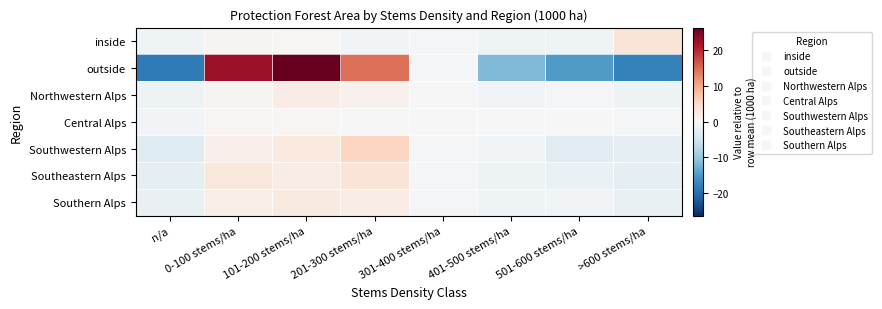

Reading left to right, transcribe all the data shown in this chart.

inside: n/a=-1.1	0-100 stems/ha=0.7	101-200 stems/ha=0.4	201-300 stems/ha=-0.7	301-400 stems/ha=-0.4	401-500 stems/ha=-1.1	501-600 stems/ha=-1.1	>600 stems/ha=3.3
outside: n/a=-18.5	0-100 stems/ha=22.6	101-200 stems/ha=26.3	201-300 stems/ha=14.4	301-400 stems/ha=-0.4	401-500 stems/ha=-11.6	501-600 stems/ha=-14.9	>600 stems/ha=-17.8
Northwestern Alps: n/a=-1.4	0-100 stems/ha=0.7	101-200 stems/ha=1.9	201-300 stems/ha=1.1	301-400 stems/ha=-0.1	401-500 stems/ha=-0.7	501-600 stems/ha=-0.4	>600 stems/ha=-1.4
Central Alps: n/a=-0.7	0-100 stems/ha=0.4	101-200 stems/ha=0.4	201-300 stems/ha=0.0	301-400 stems/ha=0.0	401-500 stems/ha=0.0	501-600 stems/ha=0.0	>600 stems/ha=-0.3
Southwestern Alps: n/a=-3.2	0-100 stems/ha=1.4	101-200 stems/ha=2.5	201-300 stems/ha=5.6	301-400 stems/ha=-0.5	401-500 stems/ha=-0.8	501-600 stems/ha=-2.8	>600 stems/ha=-2.5
Southeastern Alps: n/a=-2.4	0-100 stems/ha=2.9	101-200 stems/ha=1.9	201-300 stems/ha=3.3	301-400 stems/ha=-0.6	401-500 stems/ha=-1.3	501-600 stems/ha=-1.7	>600 stems/ha=-2.4
Southern Alps: n/a=-1.9	0-100 stems/ha=1.6	101-200 stems/ha=2.4	201-300 stems/ha=2.0	301-400 stems/ha=-0.5	401-500 stems/ha=-1.2	501-600 stems/ha=-0.8	>600 stems/ha=-1.9